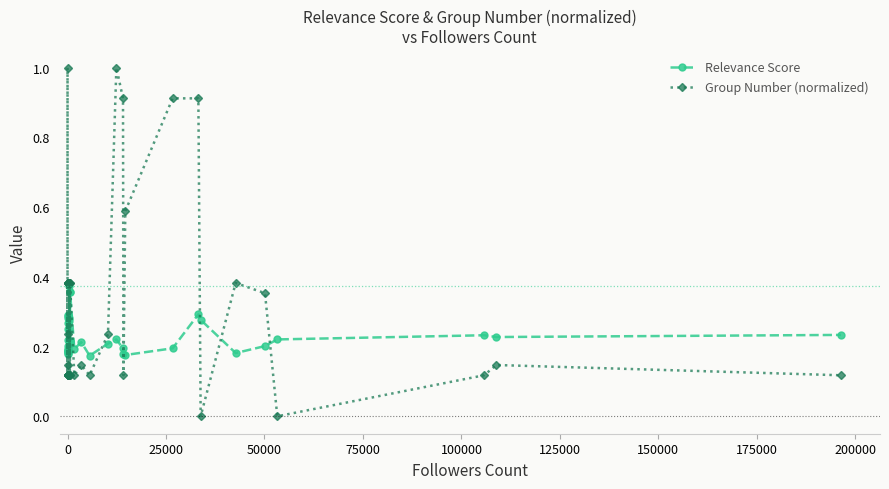

What are all the series names shown in the legend?

Relevance Score, Group Number (normalized)